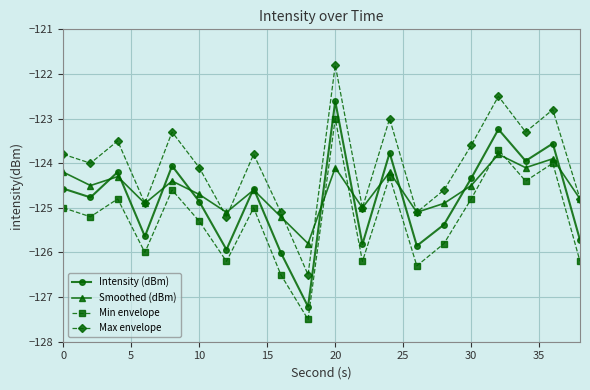

Count the number of data series in this chart.

4